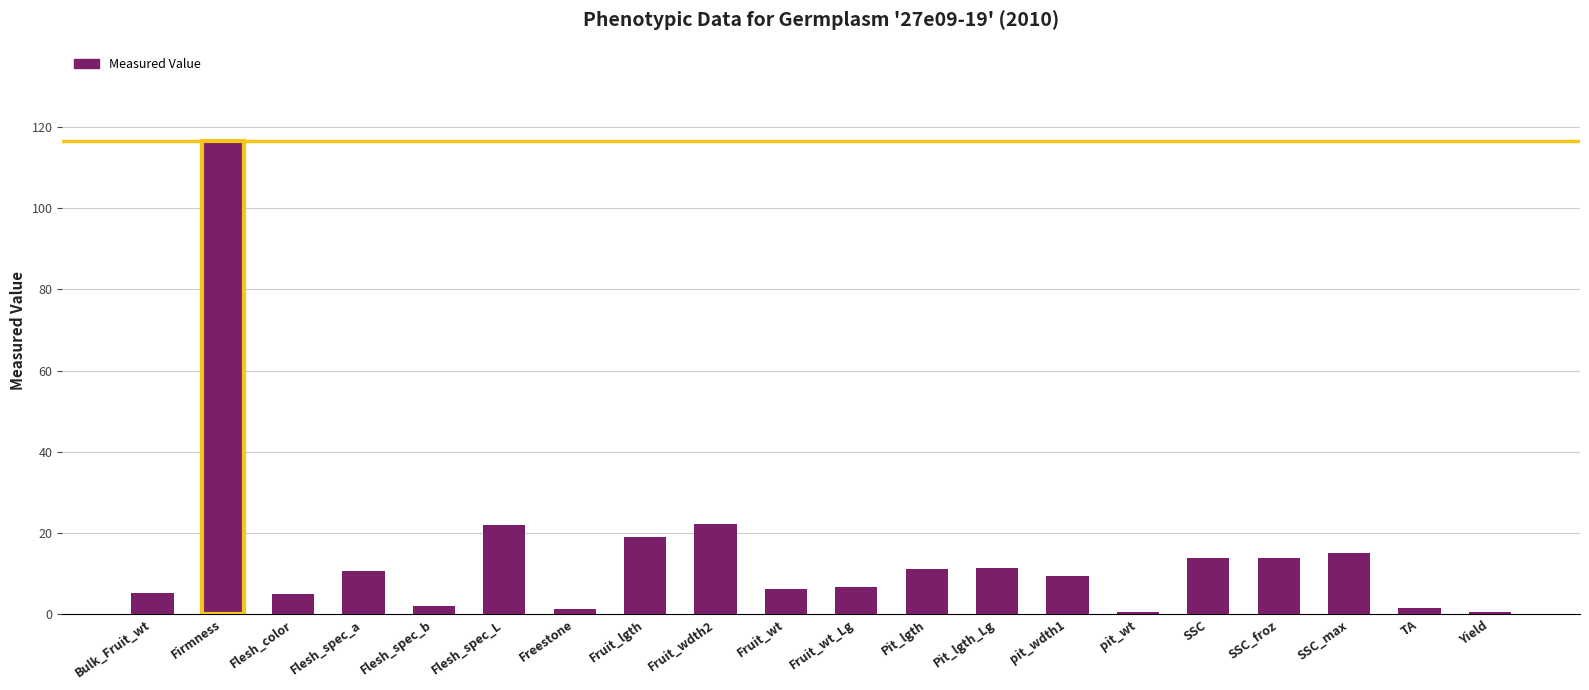

What is the sum of all values?

293.2